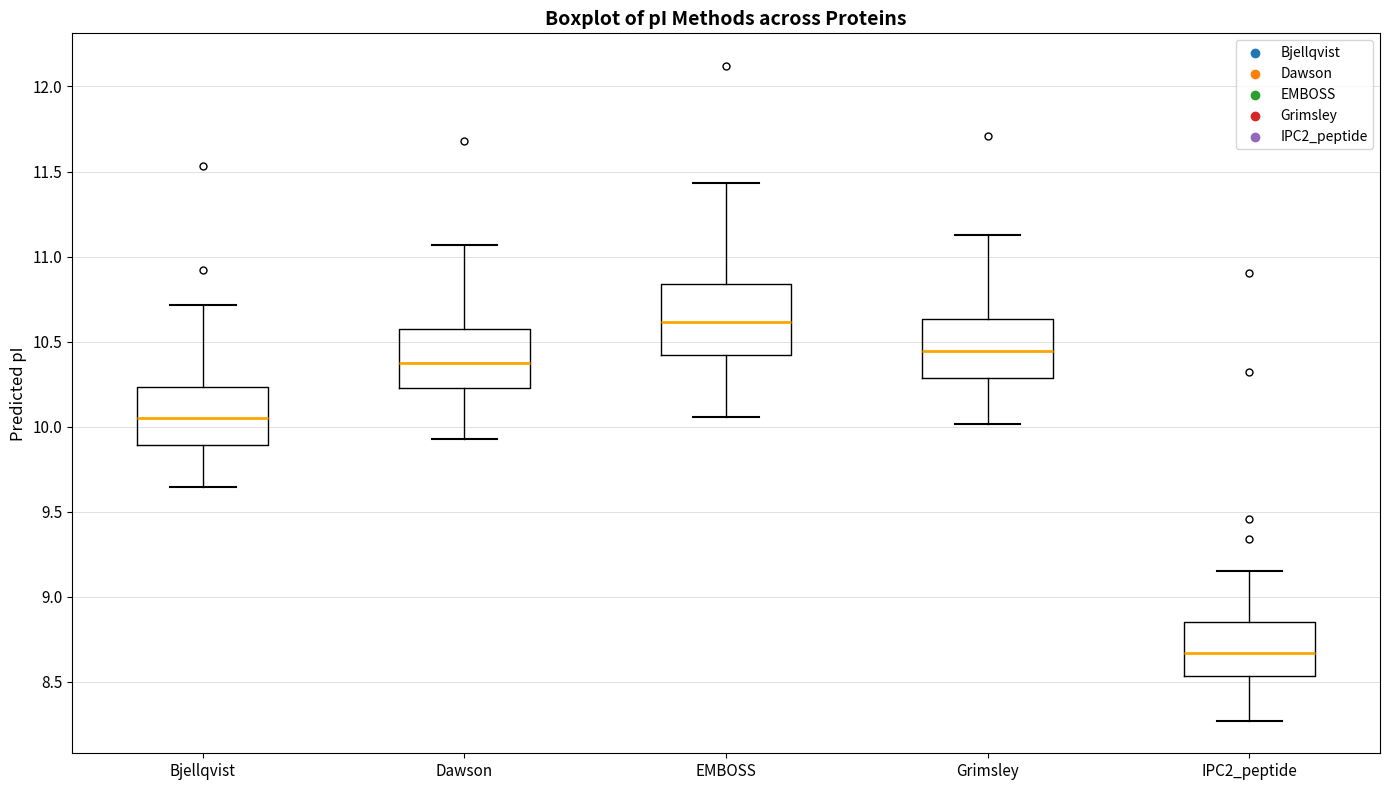

Reading left to right, read every box against the y-axis: the position of its median line, the range the box covers, and the ends of its whiskers. The values are not printed on the chart, so give them approximately, as read against the axis.

Bjellqvist: median 10.05, box 9.90 to 10.25, whiskers 9.65 to 10.70
Dawson: median 10.35, box 10.25 to 10.60, whiskers 9.95 to 11.05
EMBOSS: median 10.60, box 10.40 to 10.85, whiskers 10.05 to 11.45
Grimsley: median 10.45, box 10.30 to 10.65, whiskers 10.00 to 11.15
IPC2_peptide: median 8.65, box 8.55 to 8.85, whiskers 8.25 to 9.15